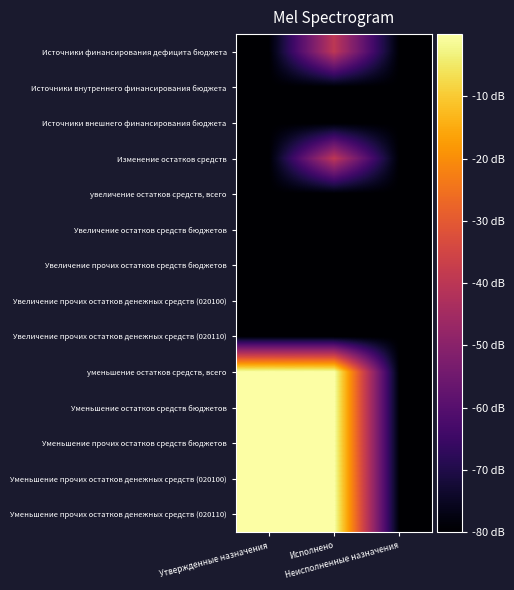

Reading right to left, what are all the values shown in this chart?

Источники финансирования дефицита бюджета: Неисполненные назначения=-80.0	Исполнено=-39.6	Утвержденные назначения=-80.0
Источники внутреннего финансирования бюджета: Неисполненные назначения=-80.0	Исполнено=-80.0	Утвержденные назначения=-80.0
Источники внешнего финансирования бюджета: Неисполненные назначения=-80.0	Исполнено=-80.0	Утвержденные назначения=-80.0
Изменение остатков средств: Неисполненные назначения=-80.0	Исполнено=-39.6	Утвержденные назначения=-80.0
увеличение остатков средств, всего: Неисполненные назначения=-80.0	Исполнено=-80.0	Утвержденные назначения=-80.0
Увеличение остатков средств бюджетов: Неисполненные назначения=-80.0	Исполнено=-80.0	Утвержденные назначения=-80.0
Увеличение прочих остатков средств бюджетов: Неисполненные назначения=-80.0	Исполнено=-80.0	Утвержденные назначения=-80.0
Увеличение прочих остатков денежных средств (020100): Неисполненные назначения=-80.0	Исполнено=-80.0	Утвержденные назначения=-80.0
Увеличение прочих остатков денежных средств (020110): Неисполненные назначения=-80.0	Исполнено=-80.0	Утвержденные назначения=-80.0
уменьшение остатков средств, всего: Неисполненные назначения=-80.0	Исполнено=0.0	Утвержденные назначения=0.0
Уменьшение остатков средств бюджетов: Неисполненные назначения=-80.0	Исполнено=0.0	Утвержденные назначения=0.0
Уменьшение прочих остатков средств бюджетов: Неисполненные назначения=-80.0	Исполнено=0.0	Утвержденные назначения=0.0
Уменьшение прочих остатков денежных средств (020100): Неисполненные назначения=-80.0	Исполнено=0.0	Утвержденные назначения=0.0
Уменьшение прочих остатков денежных средств (020110): Неисполненные назначения=-80.0	Исполнено=0.0	Утвержденные назначения=0.0